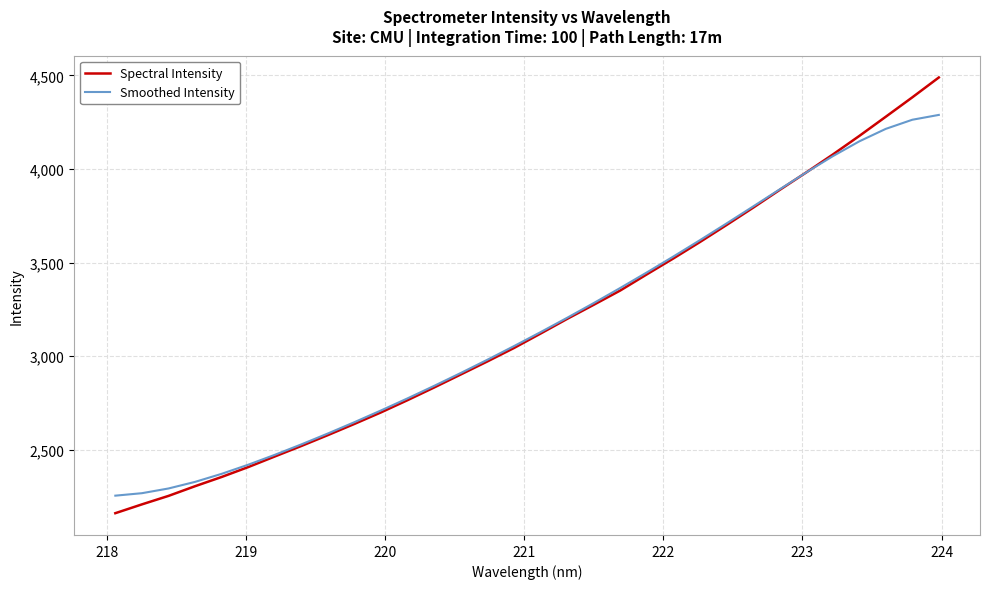

What is the minimum value shown in the chart?

2160.3